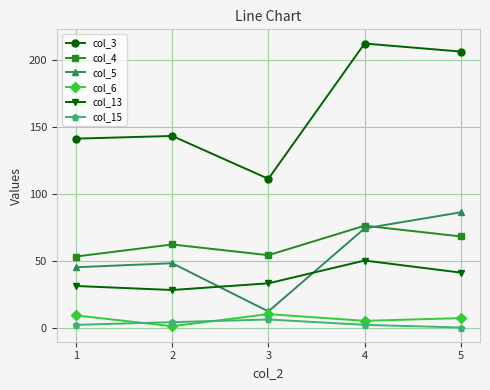

What is the lowest value of the col_3 series?

111